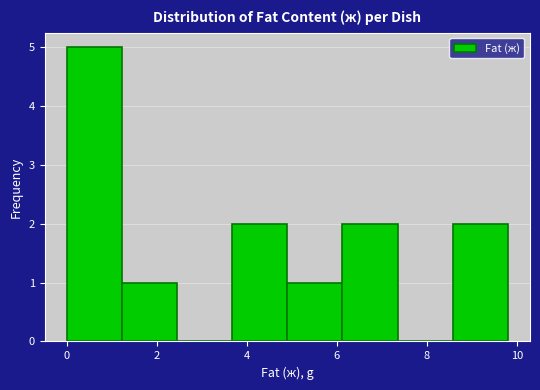

Reading left to right, transcribe this chart: for each bar, give the range it covers on the x-axis and its height. Neither the bar edges nor the heights are printed on the chart, so give them approximately, as read against the axes.

0.0 to 1.2: 5
1.2 to 2.4: 1
2.4 to 3.6: 0
3.6 to 5.0: 2
5.0 to 6.2: 1
6.2 to 7.4: 2
7.4 to 8.6: 0
8.6 to 9.8: 2